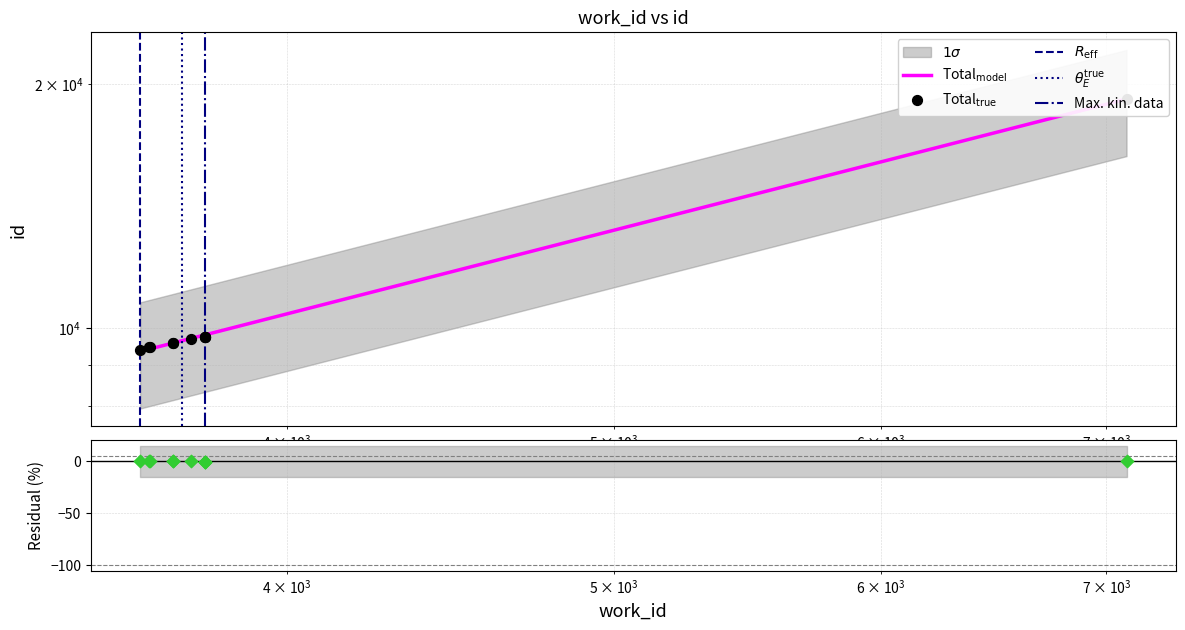

What is the change in value from 3618 to 3700?

+188